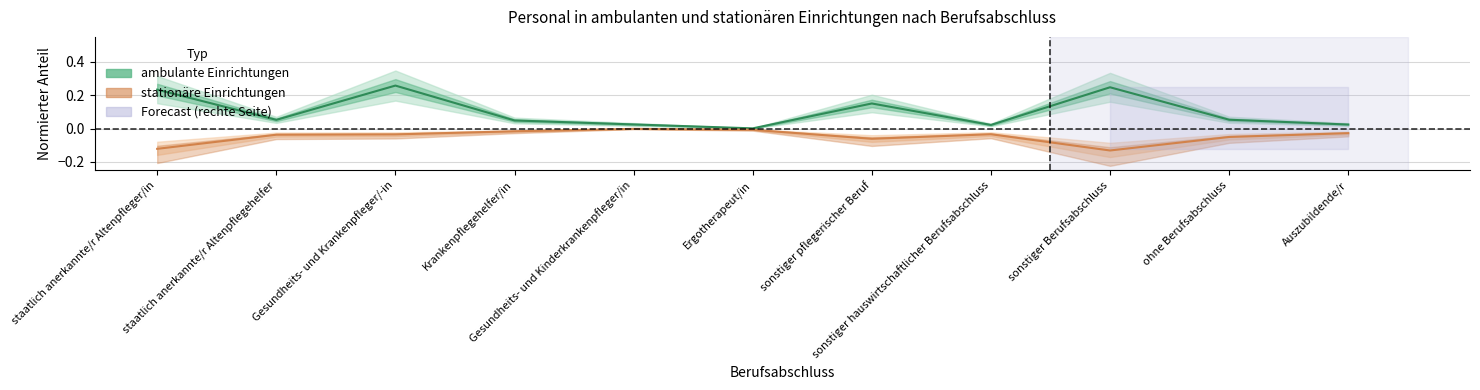

At which category is the sum across all series the highest?

Gesundheits- und Krankenpfleger/-in